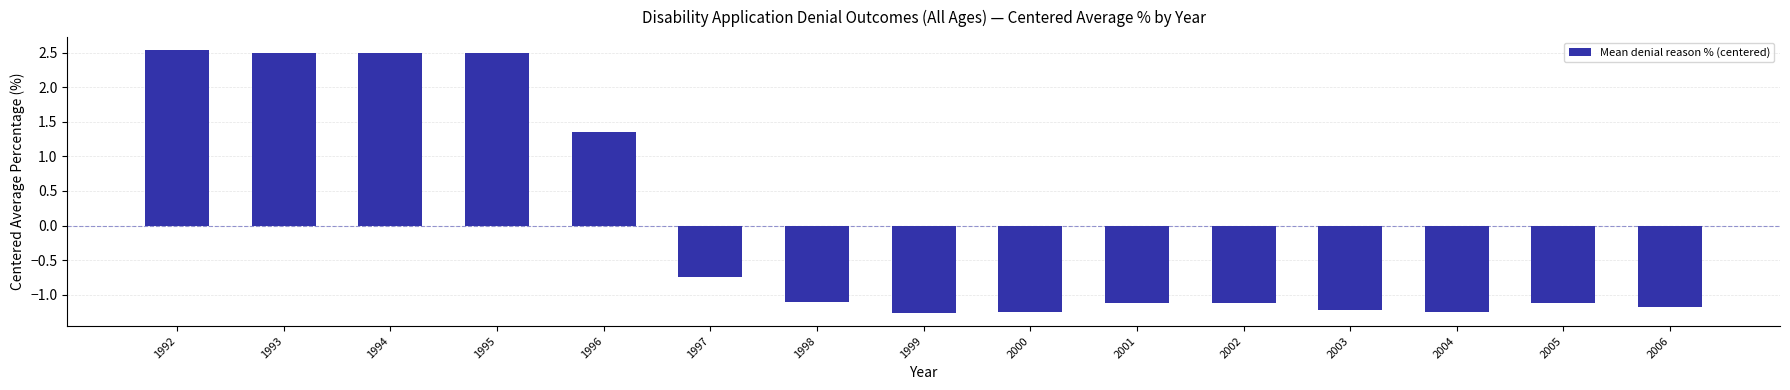

True or false: the data shows -1.1 at 2002.

True